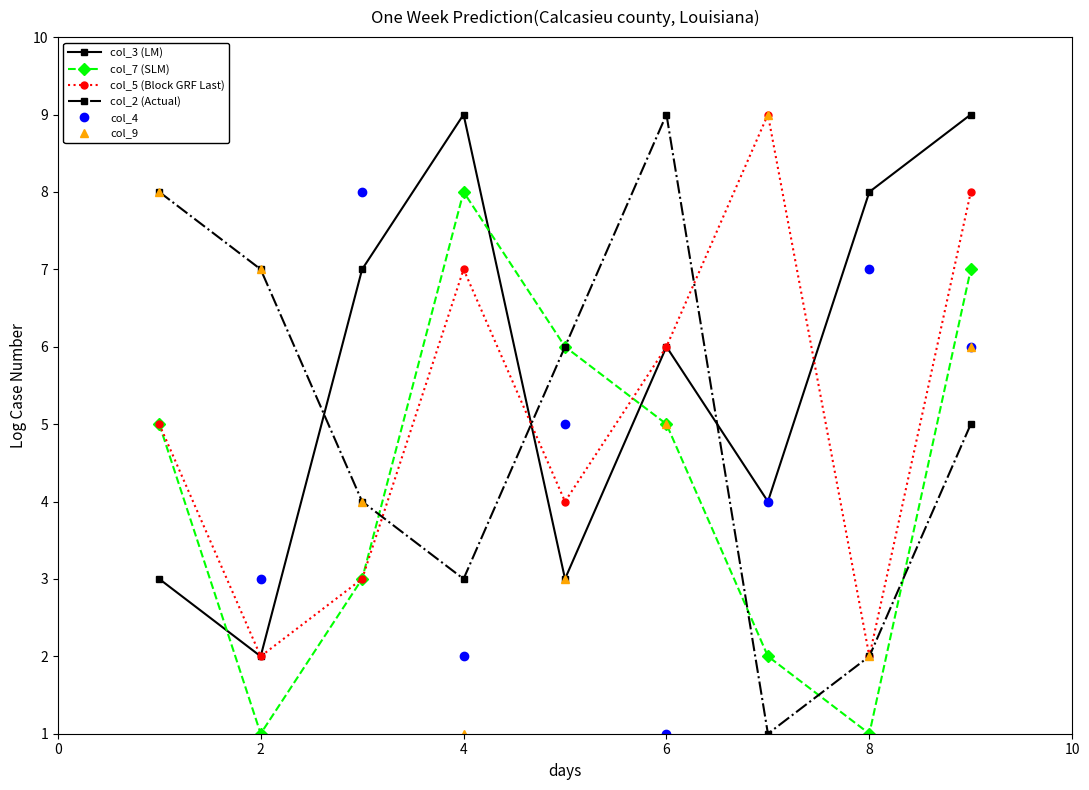

List the series in order of their peak value, lowest first.

col_7 (SLM), col_3 (LM), col_5 (Block GRF Last), col_2 (Actual), col_4, col_9